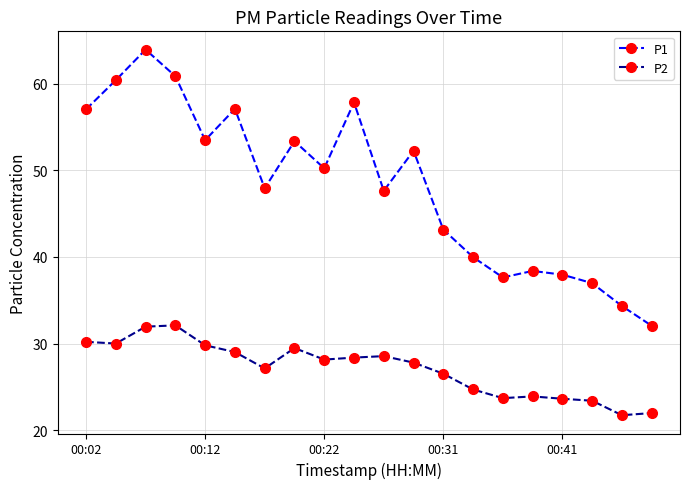

What is the minimum value for P2?

21.7